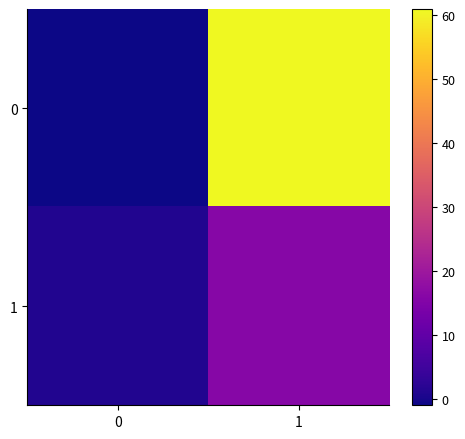

List the series in order of their overall mean, lowest first.

1, 0